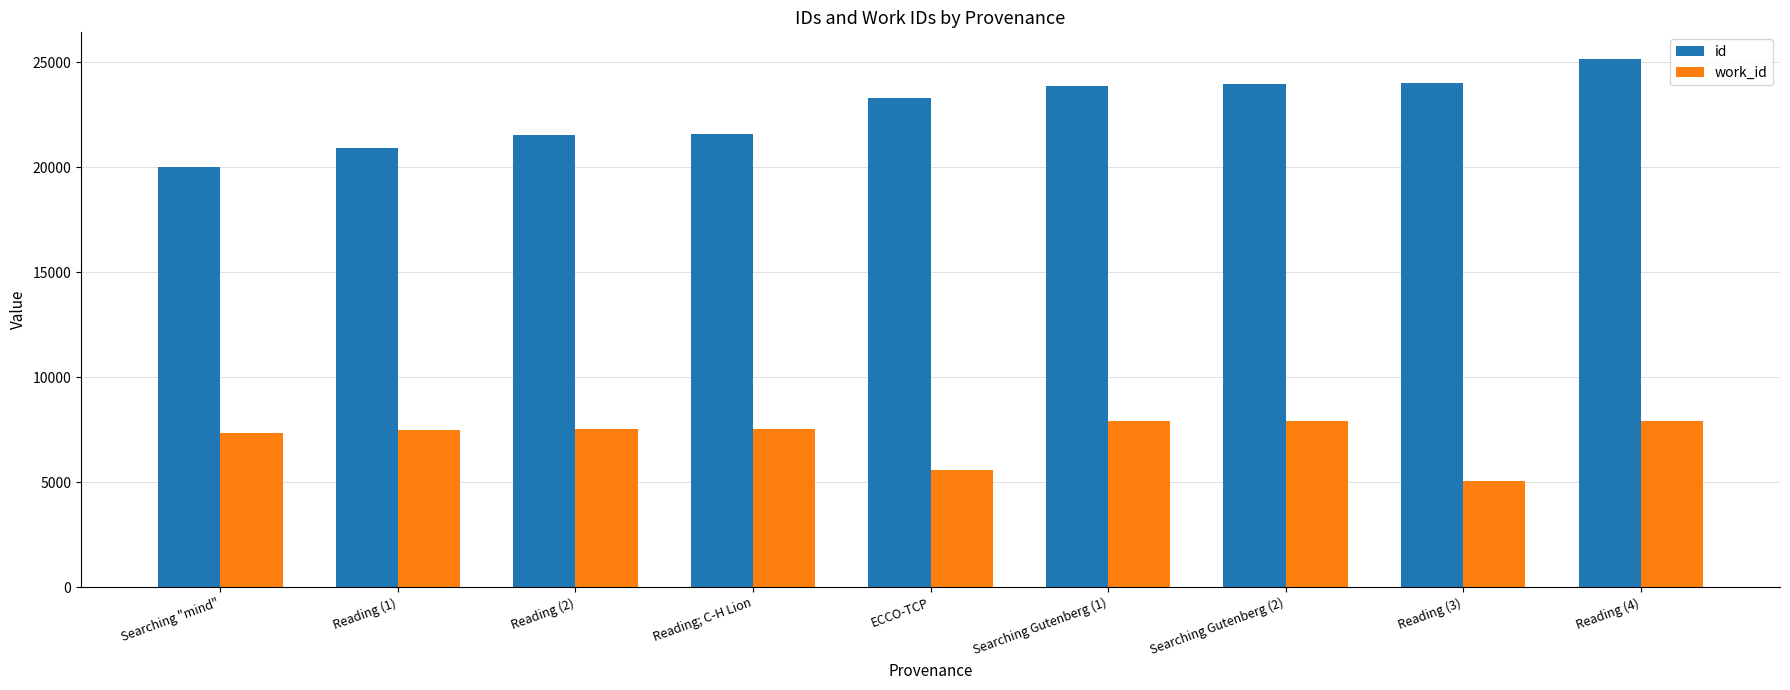

How many groups of bars are there?

9